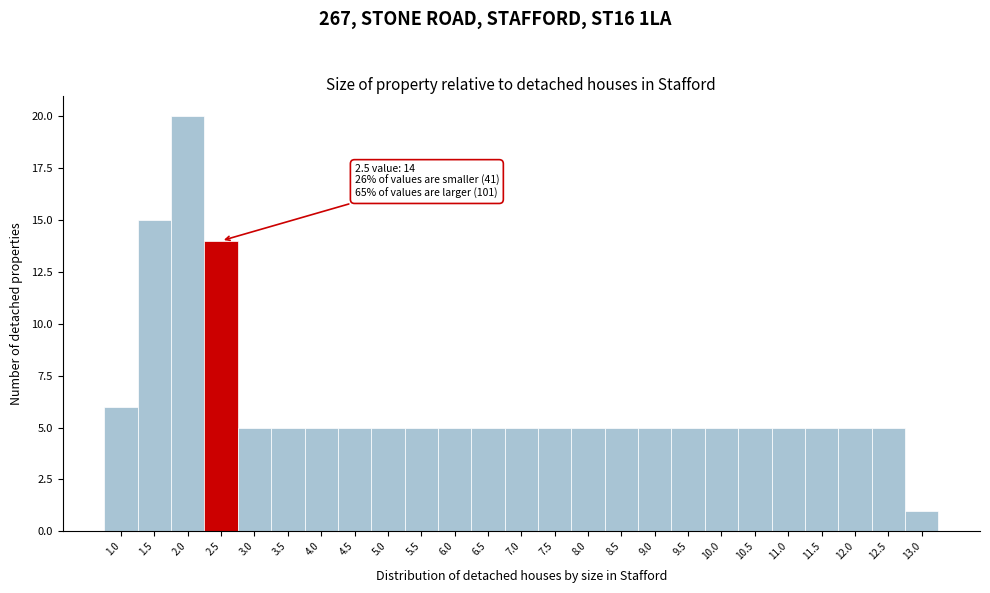

Reading left to right, transcribe all the data shown in this chart.

1.0=6	1.5=15	2.0=20	2.5=14	3.0=5	3.5=5	4.0=5	4.5=5	5.0=5	5.5=5	6.0=5	6.5=5	7.0=5	7.5=5	8.0=5	8.5=5	9.0=5	9.5=5	10.0=5	10.5=5	11.0=5	11.5=5	12.0=5	12.5=5	13.0=1